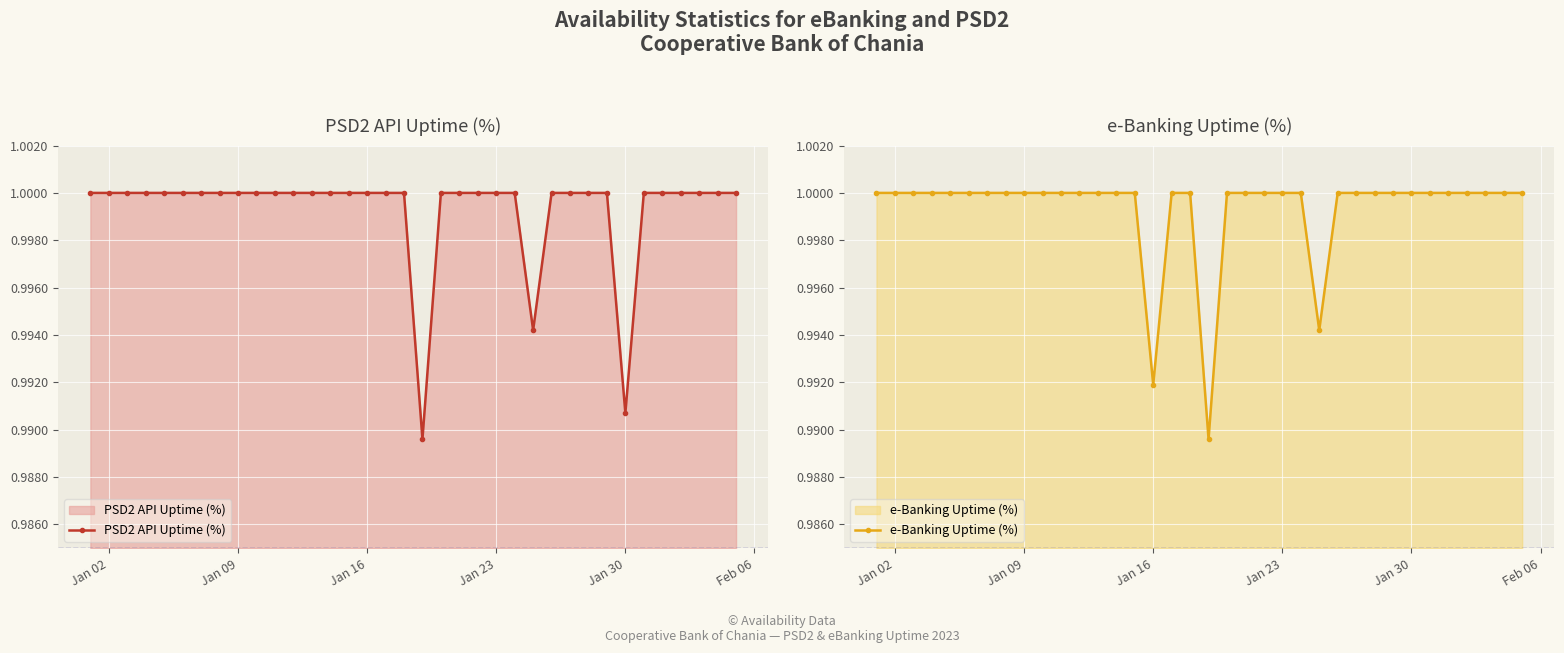

The value of PSD2 API Uptime (%) at Jan 23 is 0.6. True or false?

False